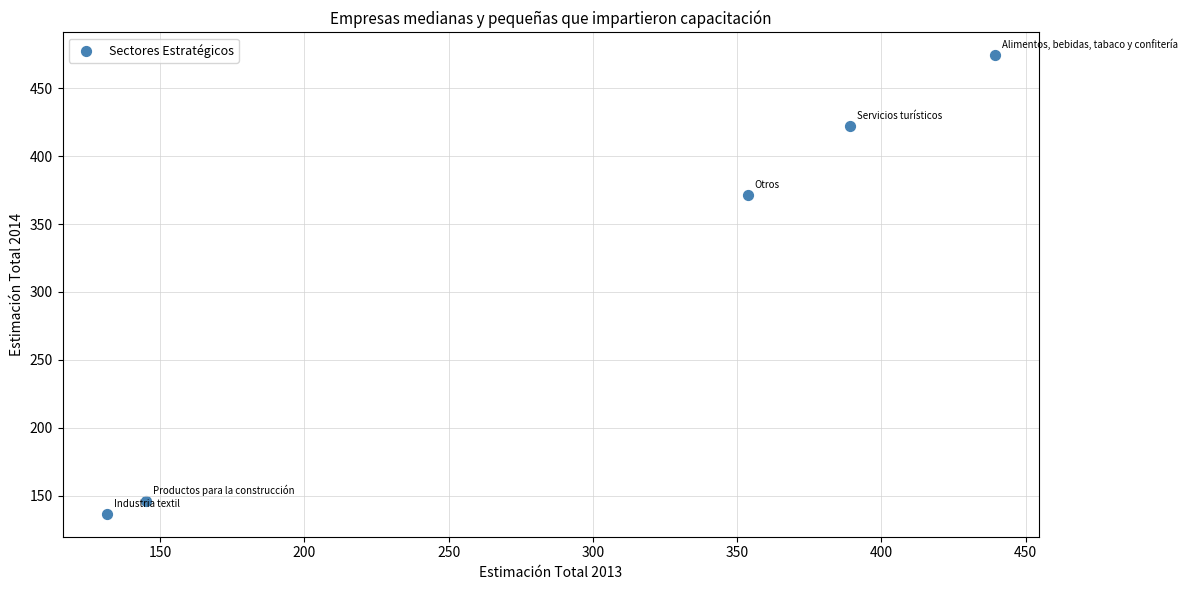

What Y value in the scatter plot is closest to 305?

371.7